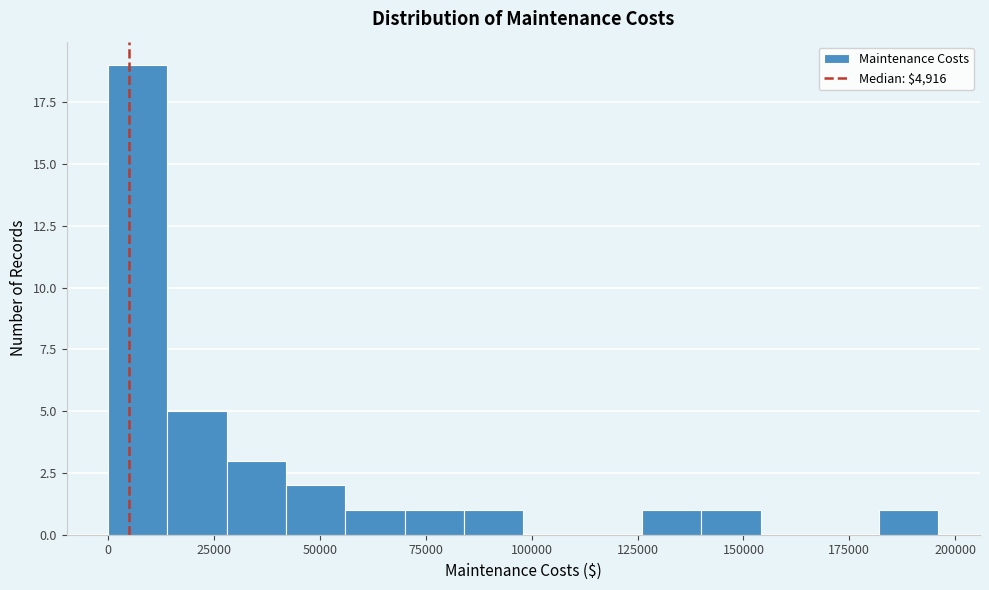

Read against the x-axis, roughly where is the centre of the tallest bar?

5000